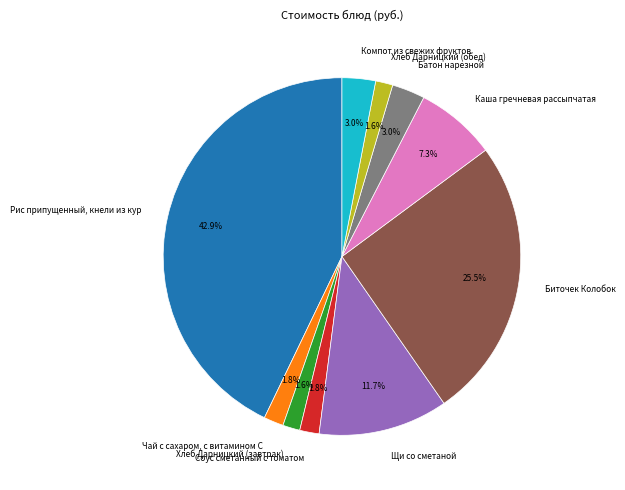

Does Соус сметанный с томатом account for over 50% of the chart?

No